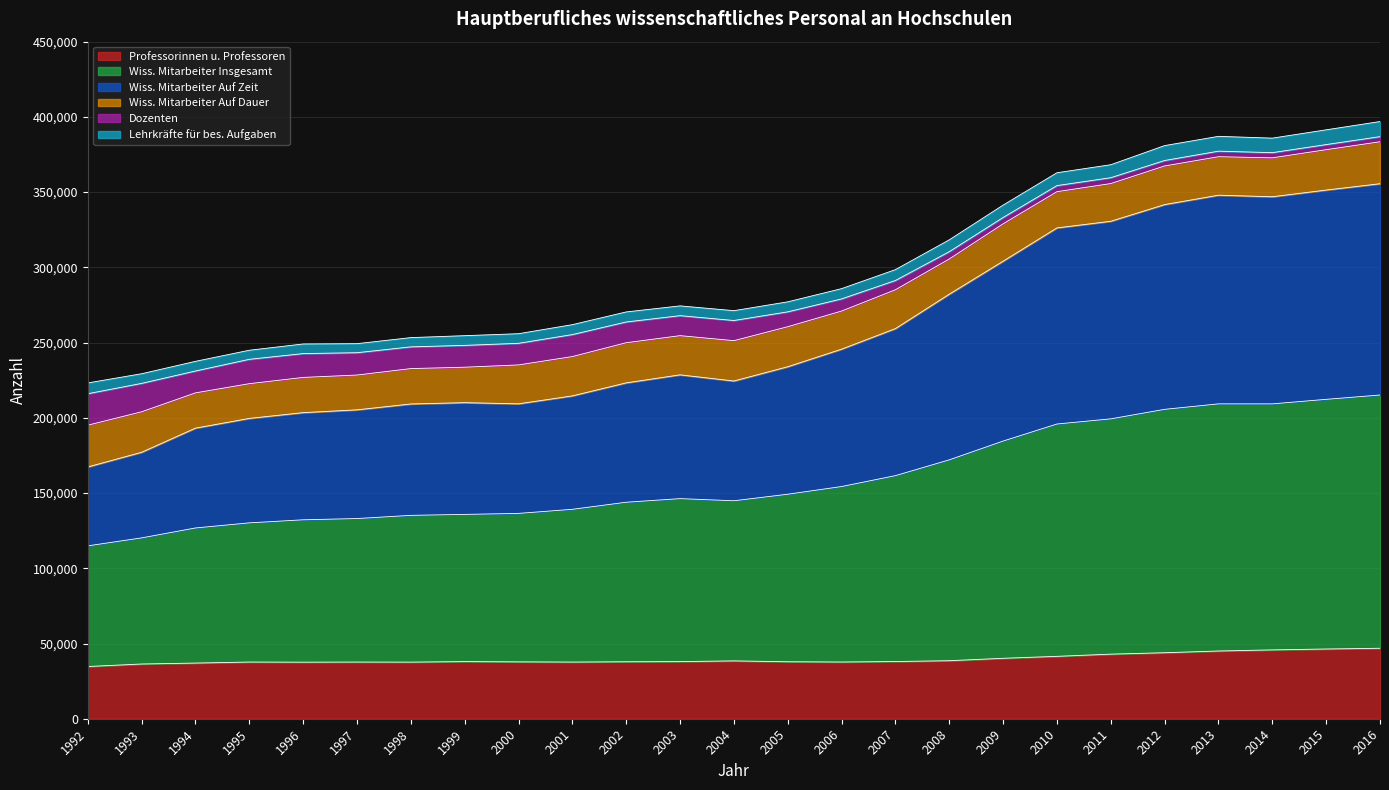

At which category does Professorinnen u. Professoren reach its first local valley?

1996